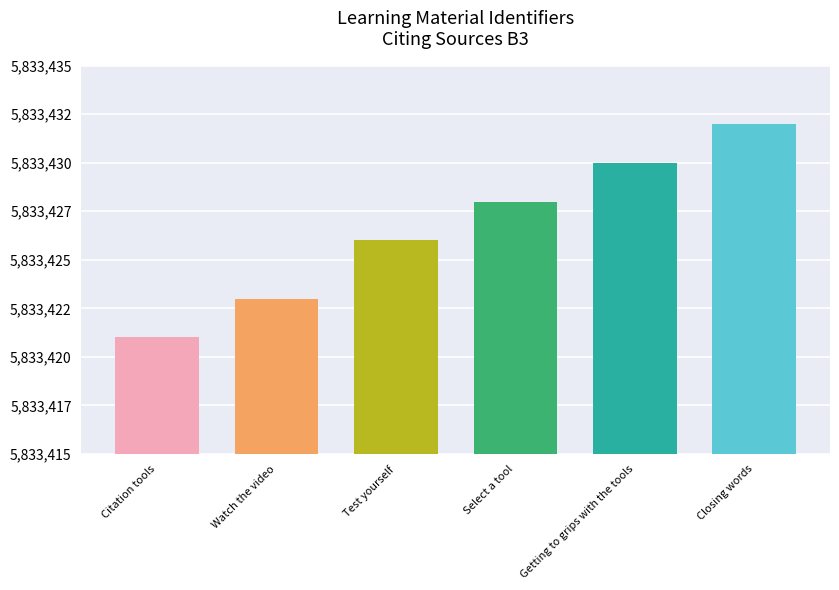

What is the greatest value displayed?

5833432